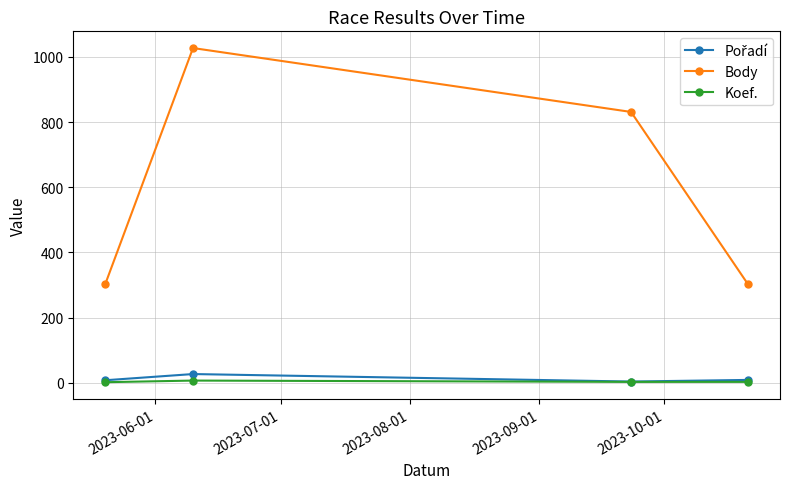

True or false: Koef. has more than 1 interior local peaks.

False